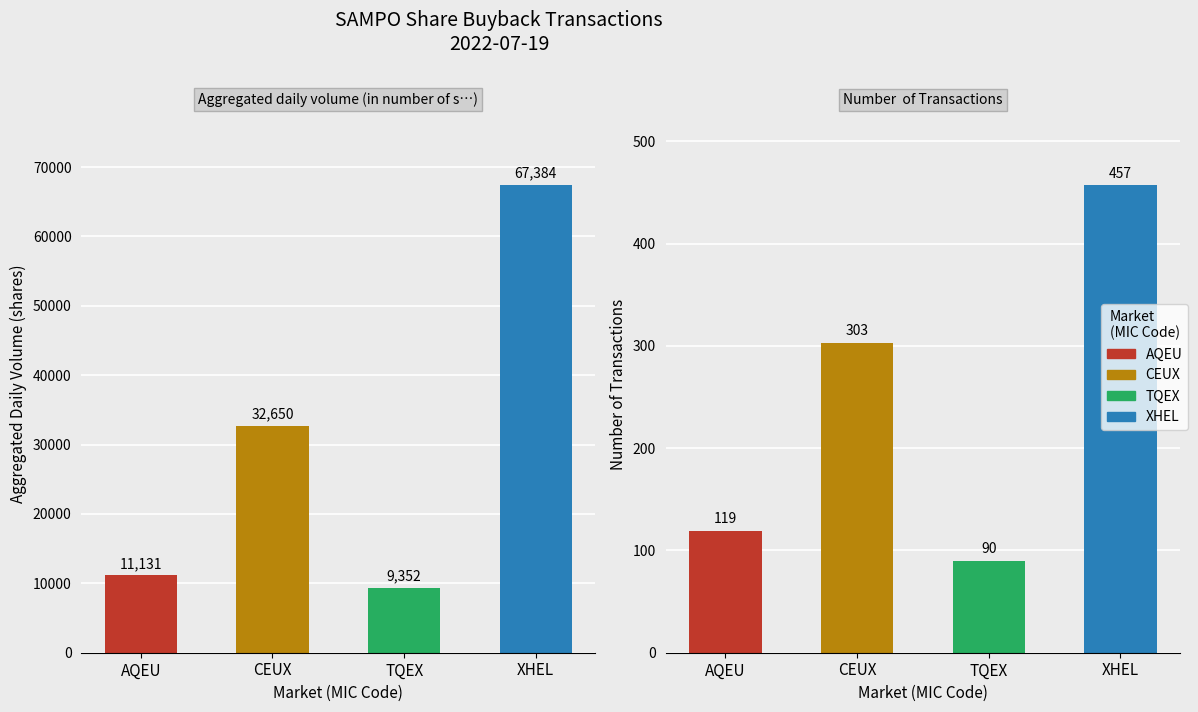

How many data points does each series have?

4